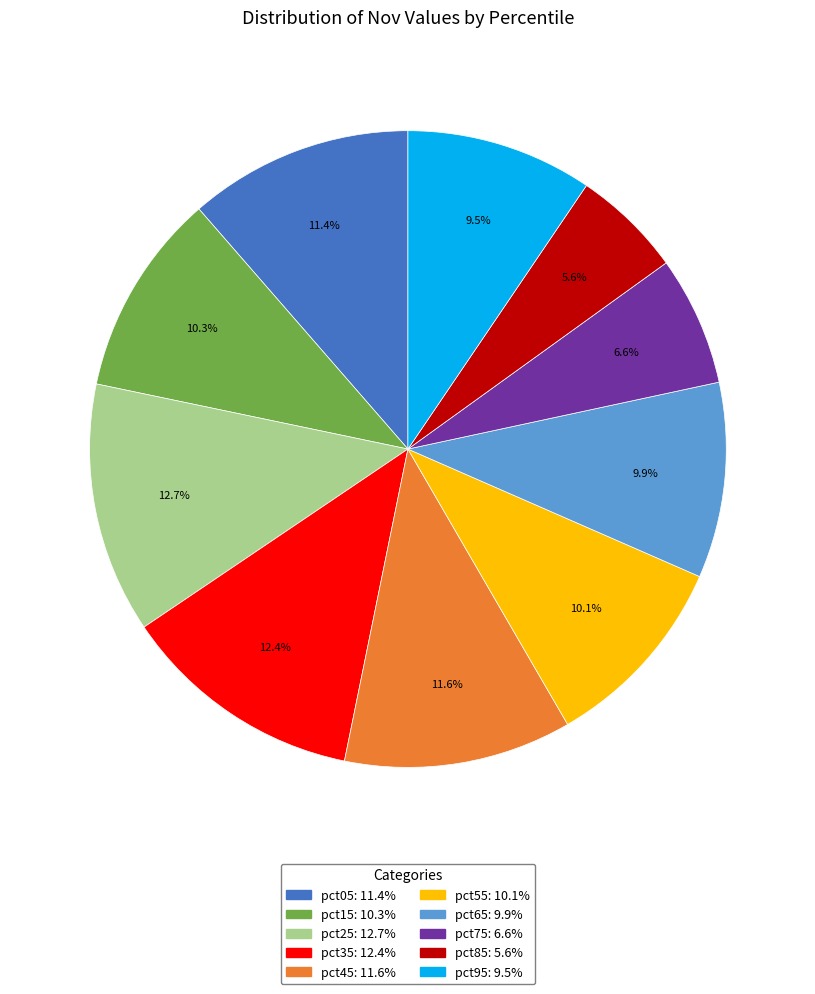

To the nearest percent, what is the difference between the pct45 and pct35 slice percentages?

1%